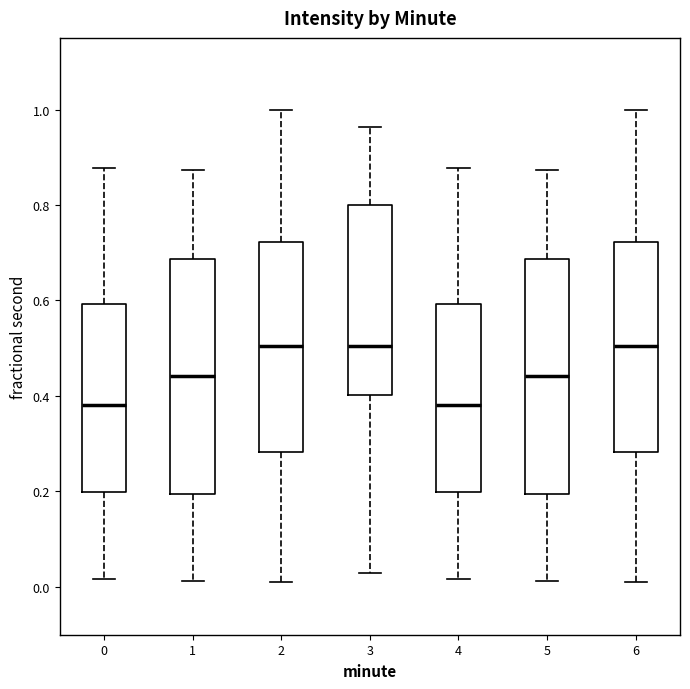

Reading left to right, read every box against the y-axis: the position of its median line, the range the box covers, and the ends of its whiskers. The values are not printed on the chart, so give them approximately, as read against the axis.

0: median 0.38, box 0.20 to 0.60, whiskers 0.02 to 0.88
1: median 0.44, box 0.20 to 0.68, whiskers 0.02 to 0.88
2: median 0.50, box 0.28 to 0.72, whiskers 0.02 to 1.00
3: median 0.50, box 0.40 to 0.80, whiskers 0.02 to 0.96
4: median 0.38, box 0.20 to 0.60, whiskers 0.02 to 0.88
5: median 0.44, box 0.20 to 0.68, whiskers 0.02 to 0.88
6: median 0.50, box 0.28 to 0.72, whiskers 0.02 to 1.00